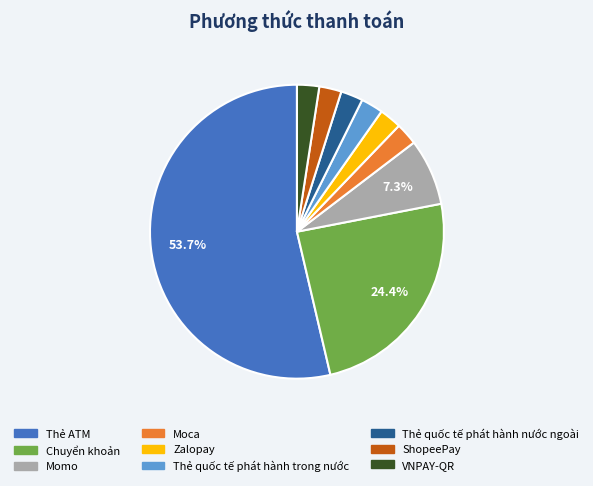

Does any single category account for the majority?

Yes